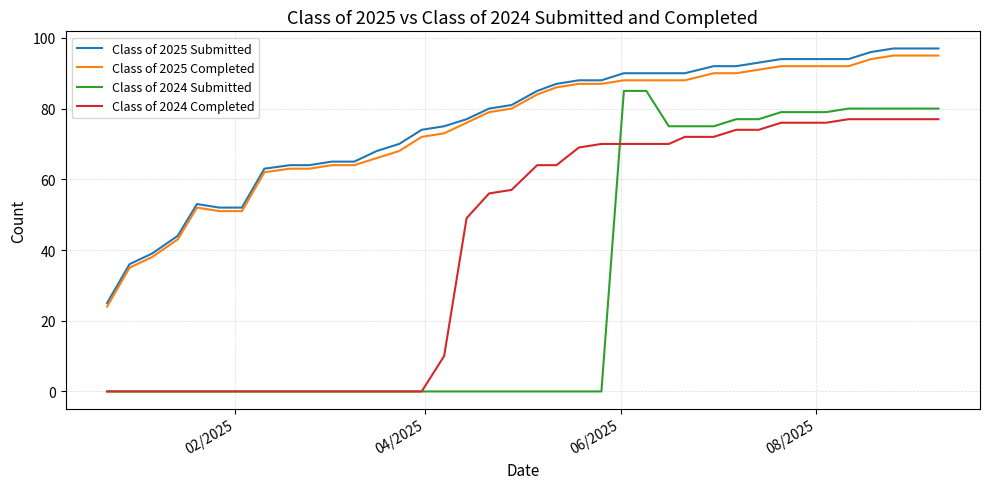

What is the maximum value for Class of 2024 Completed?

77